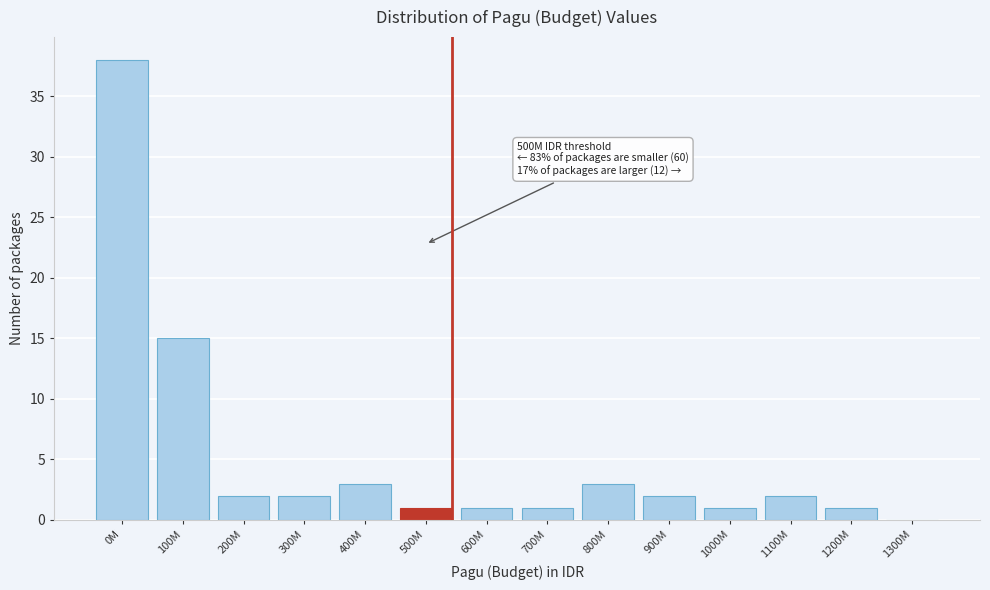

Reading right to left, transcribe all the data shown in this chart.

1300M=0	1200M=1	1100M=2	1000M=1	900M=2	800M=3	700M=1	600M=1	500M=1	400M=3	300M=2	200M=2	100M=15	0M=38